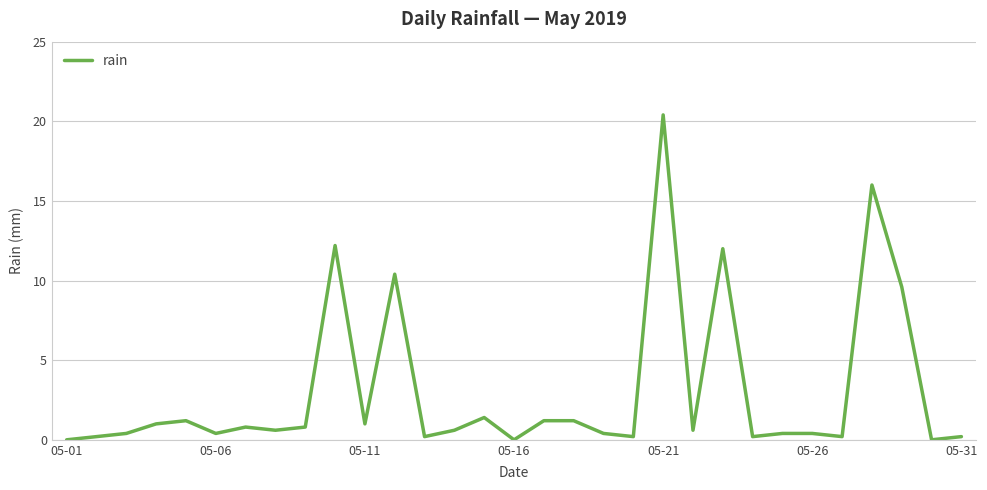

Reading left to right, transcribe all the data shown in this chart.

0.0	0.2	0.4	1.0	1.2	0.4	0.8	0.6	0.8	12.2	1.0	10.4	0.2	0.6	1.4	0.0	1.2	1.2	0.4	0.2	20.4	0.6	12.0	0.2	0.4	0.4	0.2	16.0	9.6	0.0	0.2